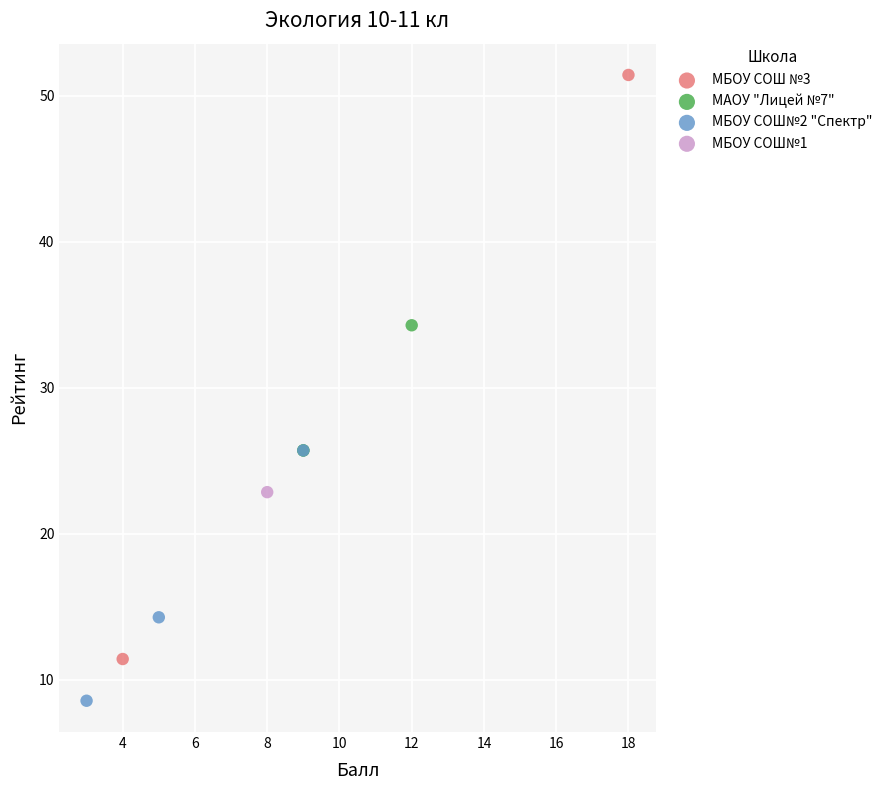

Which series reaches the maximum Y coordinate?

МБОУ СОШ №3